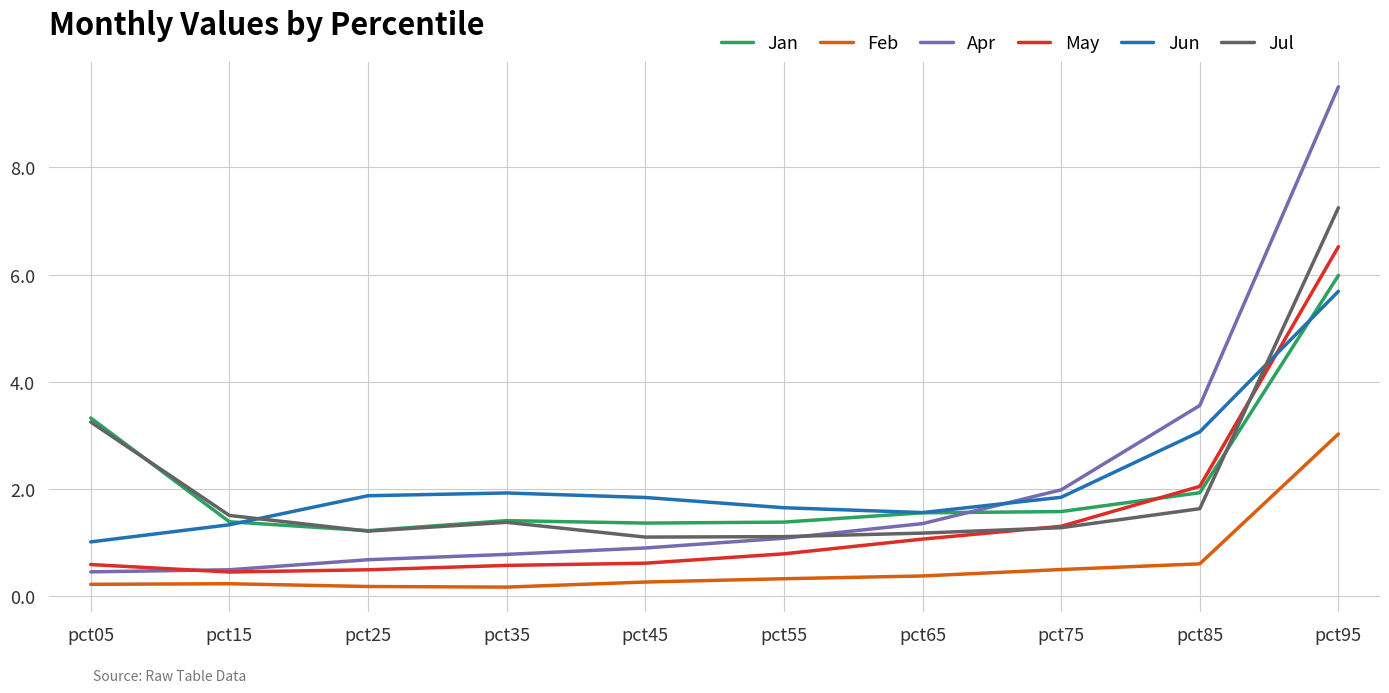

After their last crossing, which series has the higher values: Jan or May?

May